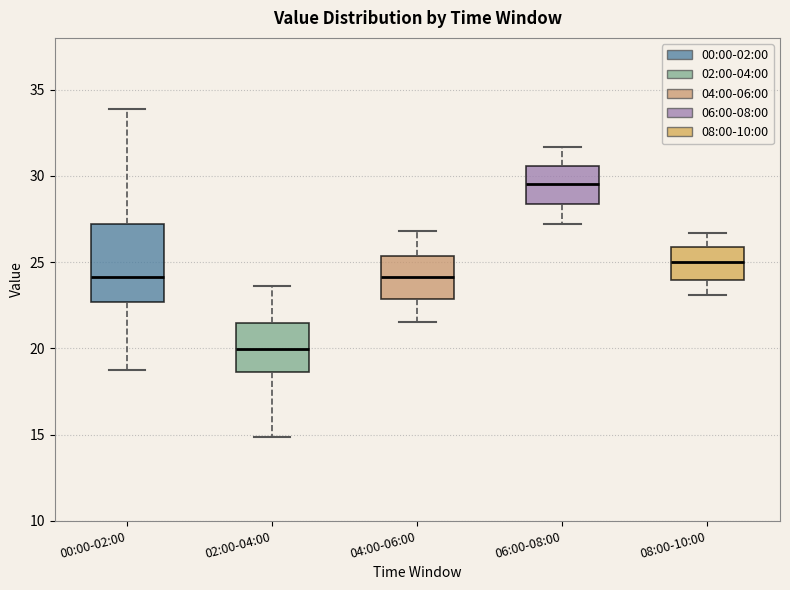

Reading left to right, transcribe this box plot: for each box, give where its median line is, the range the box spans, and where its two whiskers end, as read against the y-axis. The values are not printed on the chart, so give them approximately, as read against the axis.

00:00-02:00: median 24.0, box 22.5 to 27.0, whiskers 19.0 to 34.0
02:00-04:00: median 20.0, box 18.5 to 21.5, whiskers 15.0 to 23.5
04:00-06:00: median 24.0, box 23.0 to 25.5, whiskers 21.5 to 27.0
06:00-08:00: median 29.5, box 28.5 to 30.5, whiskers 27.0 to 31.5
08:00-10:00: median 25.0, box 24.0 to 26.0, whiskers 23.0 to 26.5